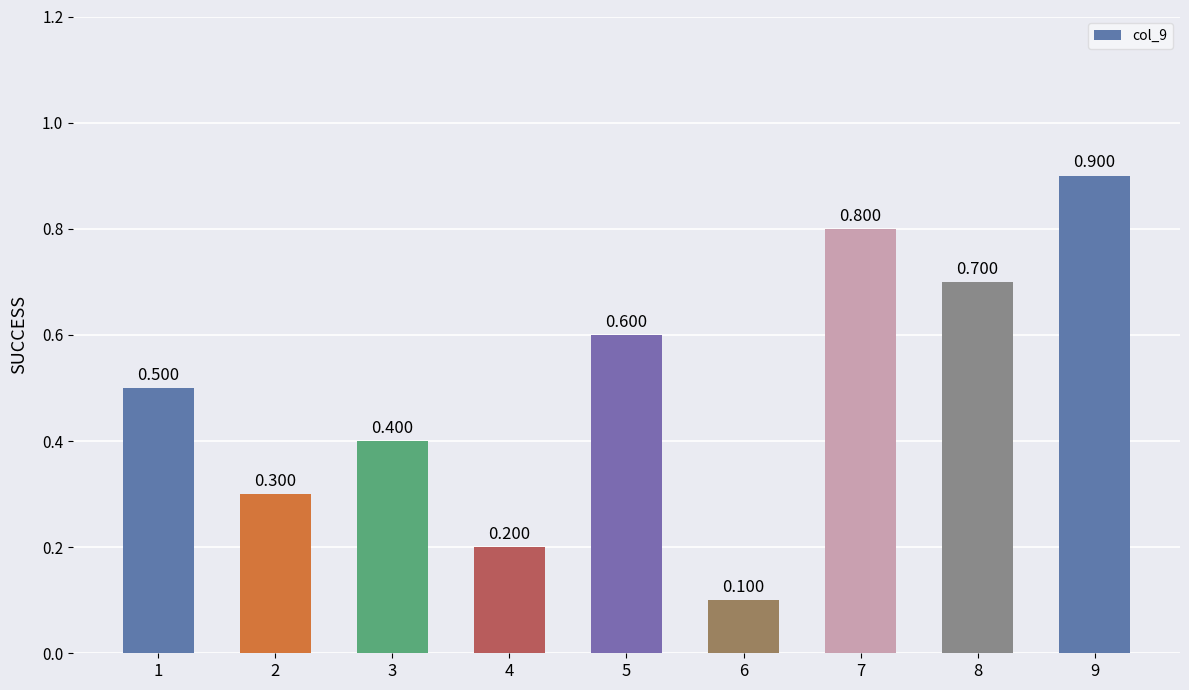

Are the bars horizontal?

No